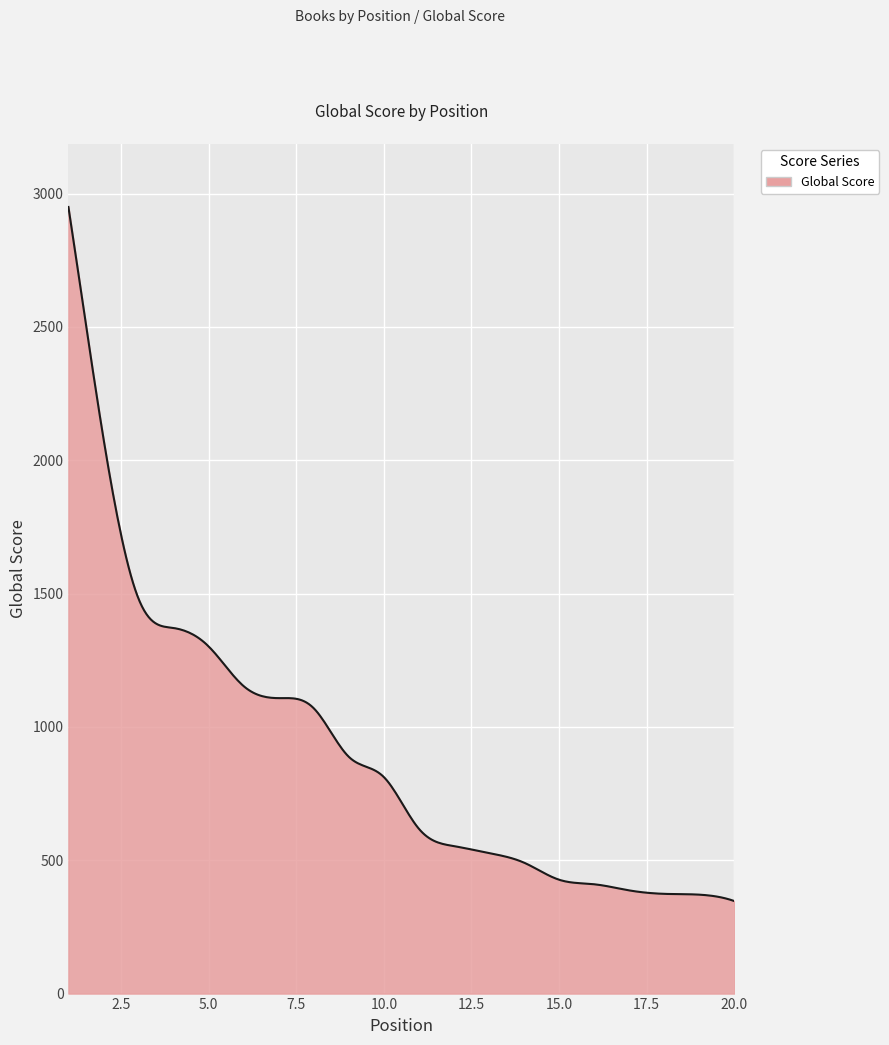

What is the difference between the maximum and minimum values?

2603.0